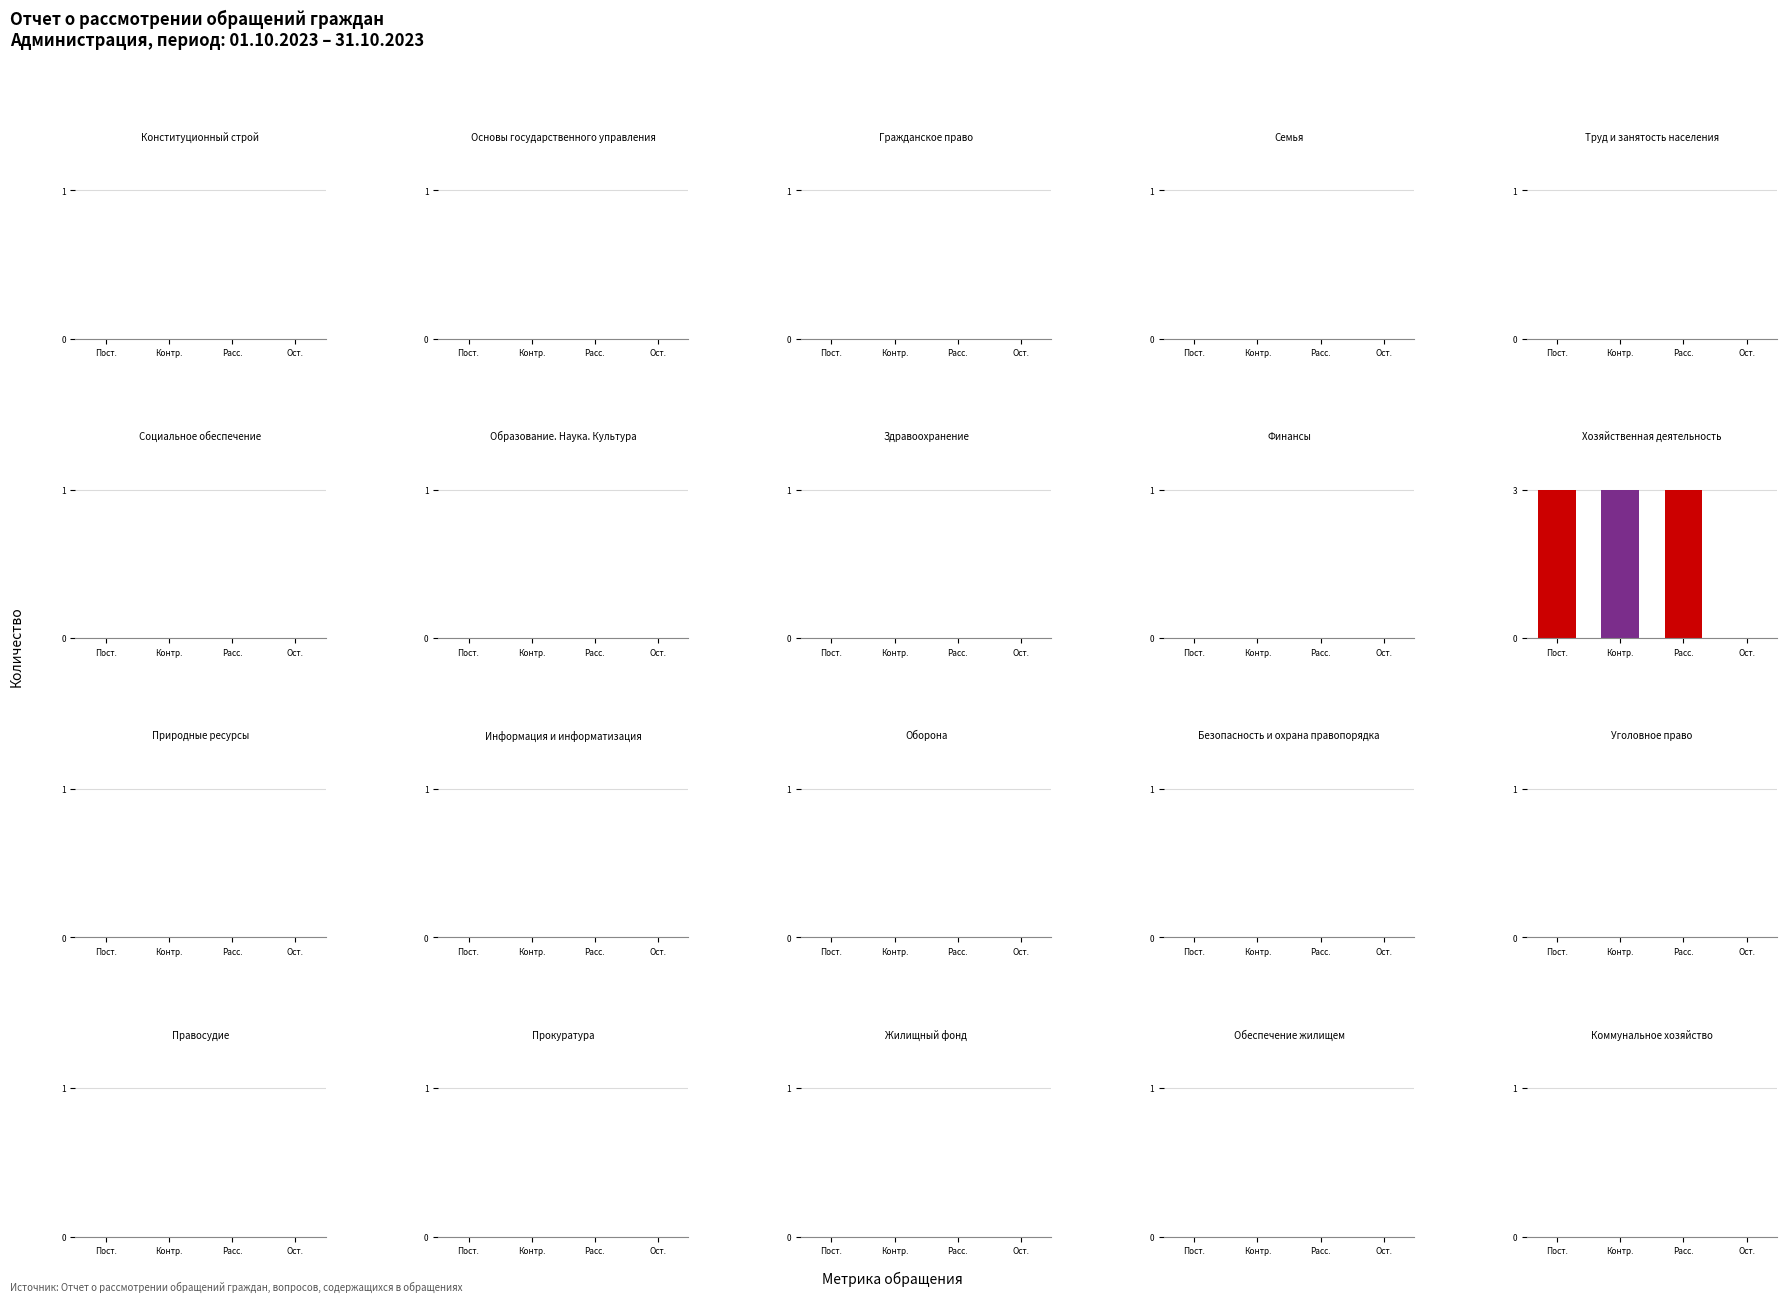

Which has a higher value, Рассмотрено or 13?

Рассмотрено